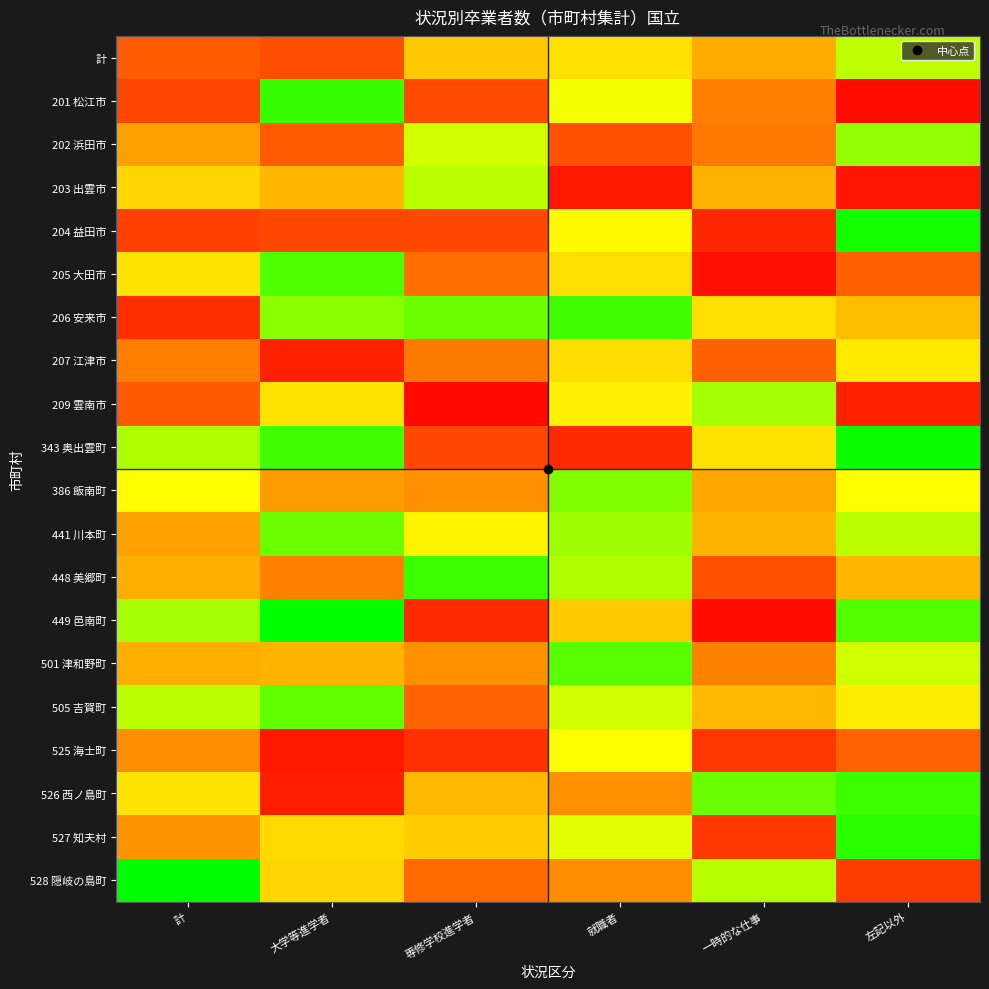

Which category has the lowest value across all series?

専修学校進学者